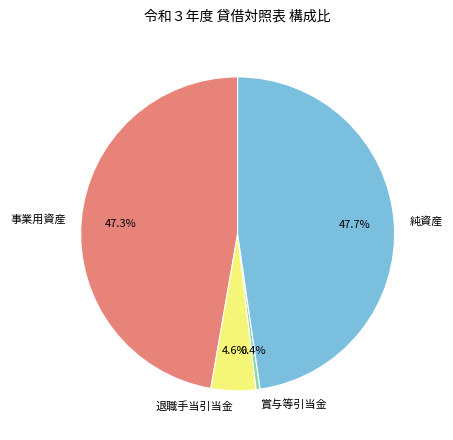

Is 事業用資産 the majority of the pie?

No